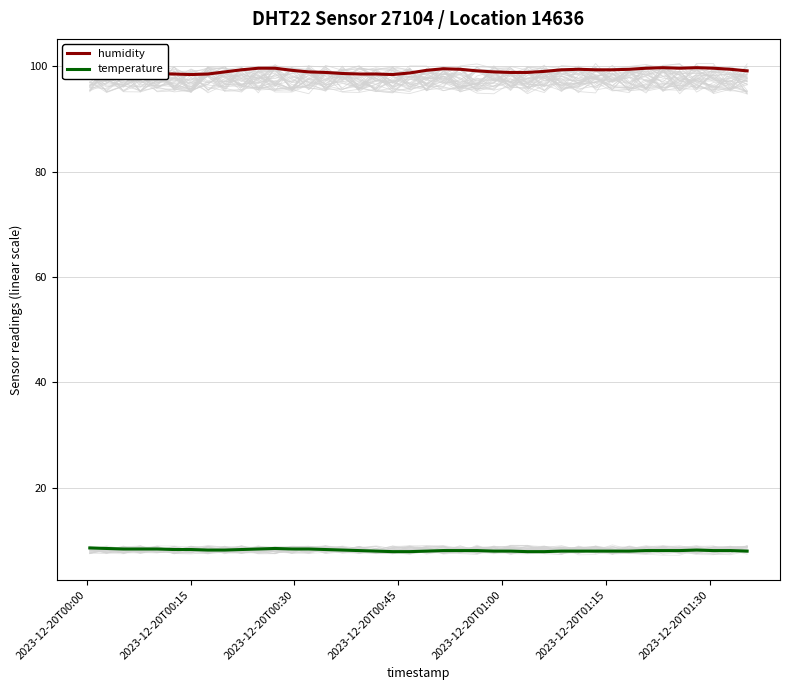

What is the lowest value of the temperature series?

7.9